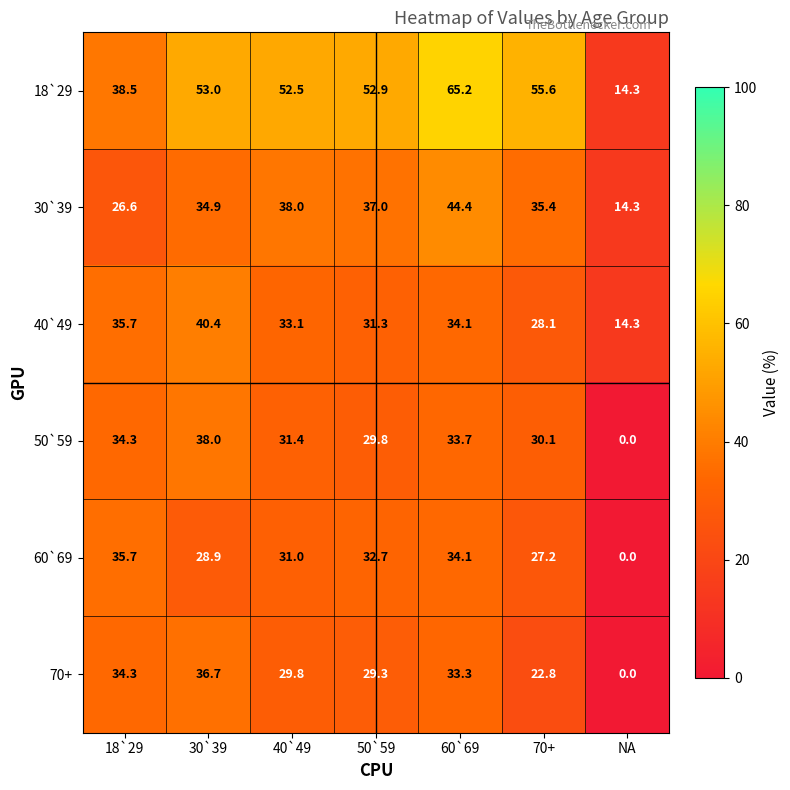

What is the maximum value shown in the chart?

65.2